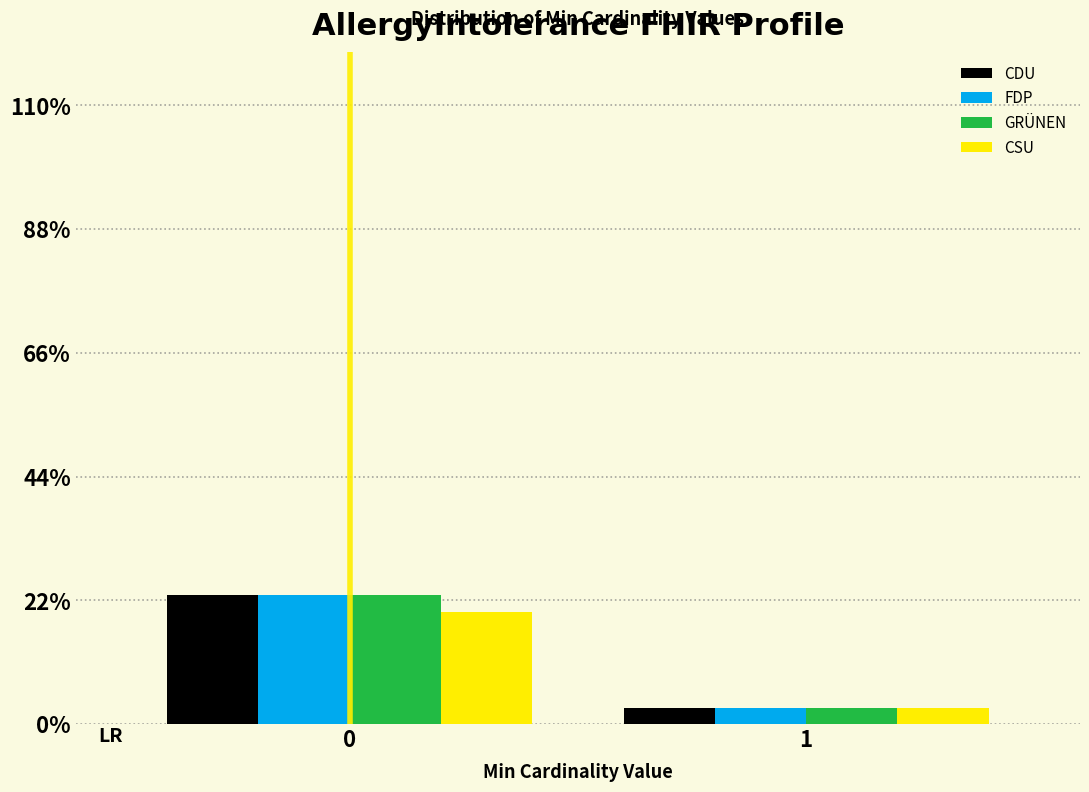

Reading right to left, extract all data points from this chart.

CDU: 1=2.9	0=22.9
FDP: 1=2.9	0=22.9
GRÜNEN: 1=2.9	0=22.9
CSU: 1=2.9	0=20.0